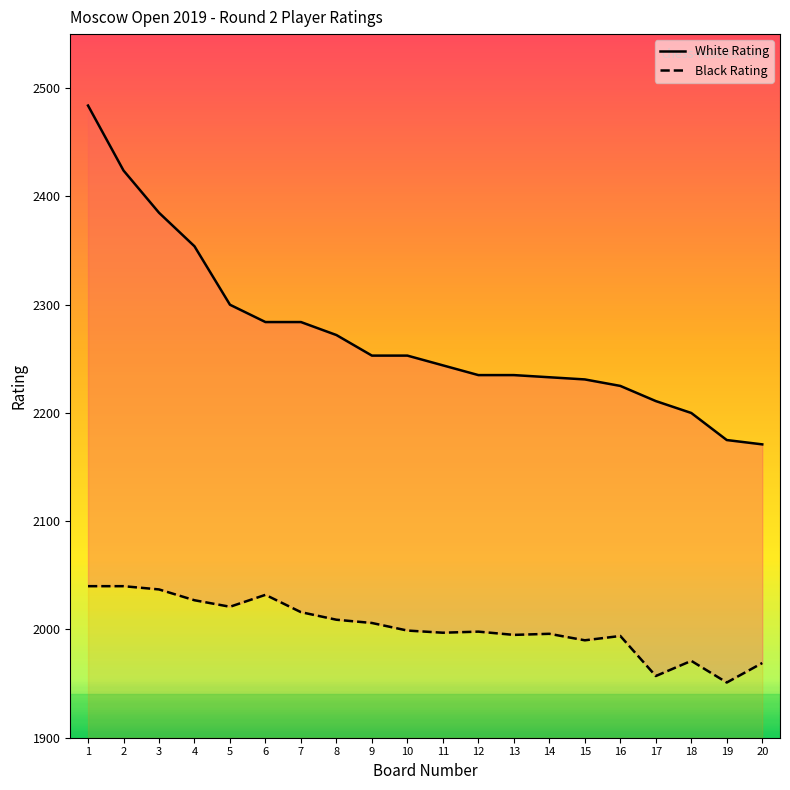

What is the spread (max minus min) of values at 2?

384